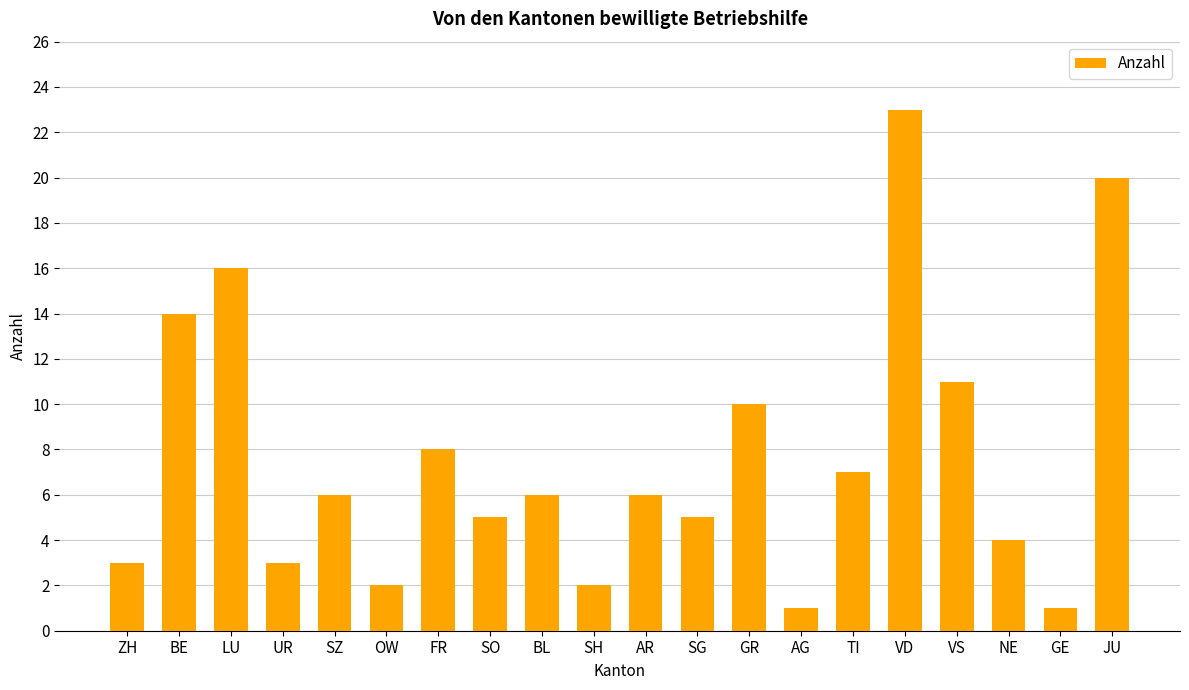

What is the label of the 1st bar from the left?

ZH